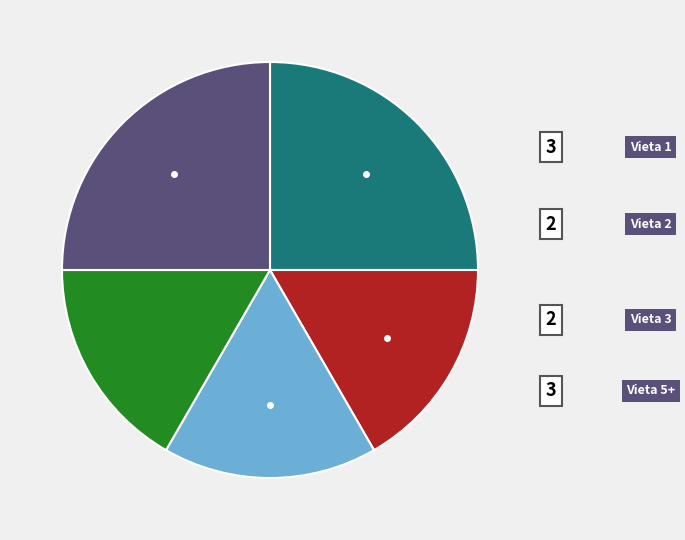

Is there a majority slice in this chart?

No